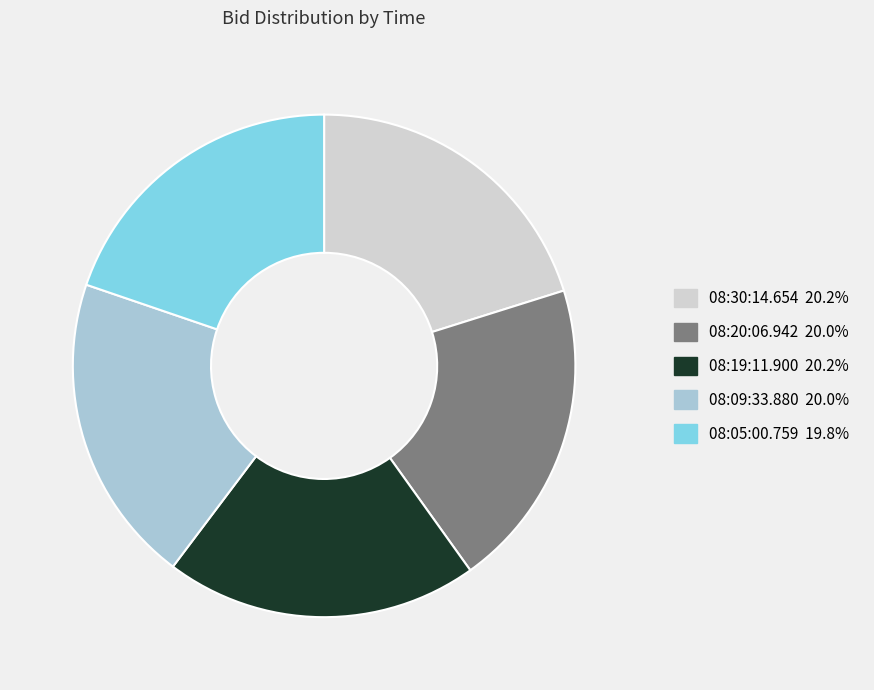

Is it true that 08:19:11.900 is 20% of the pie?

True